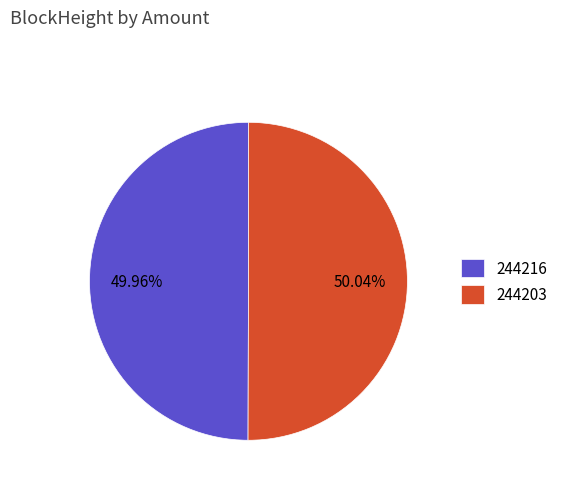

How many segments does this pie chart have?

2